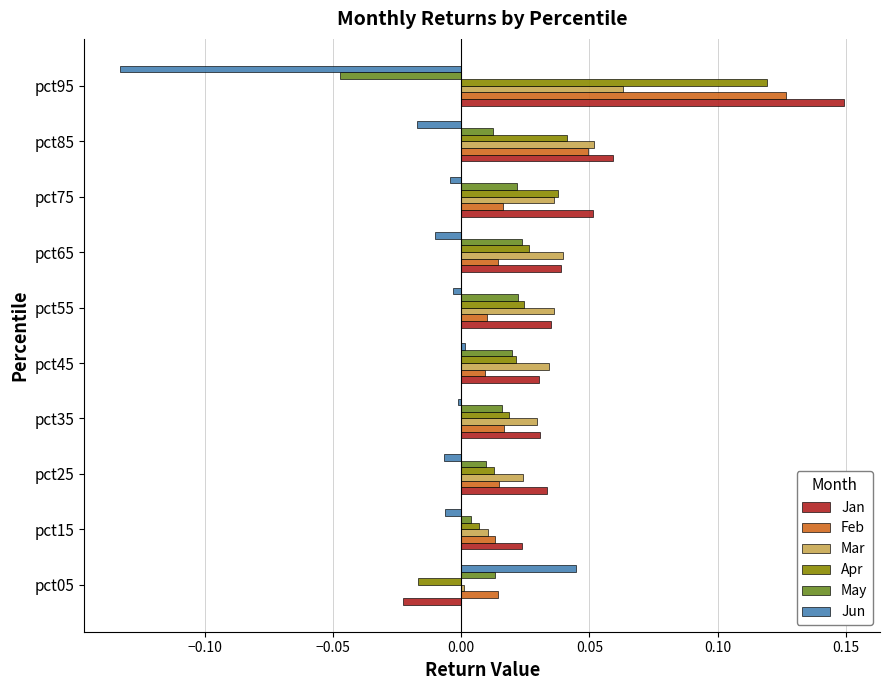

True or false: May has a value of 0.0 at pct45.

True